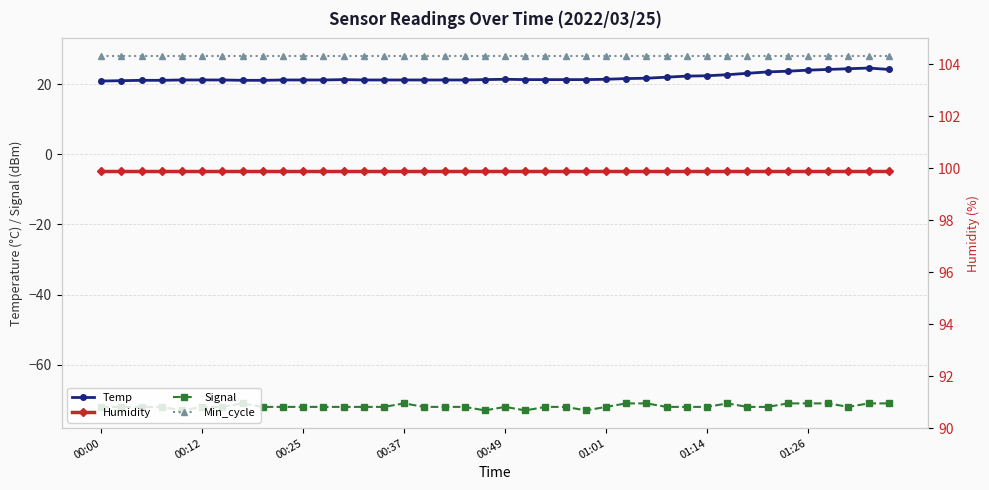

What are all the series names shown in the legend?

Temp, Signal, Min_cycle, Humidity